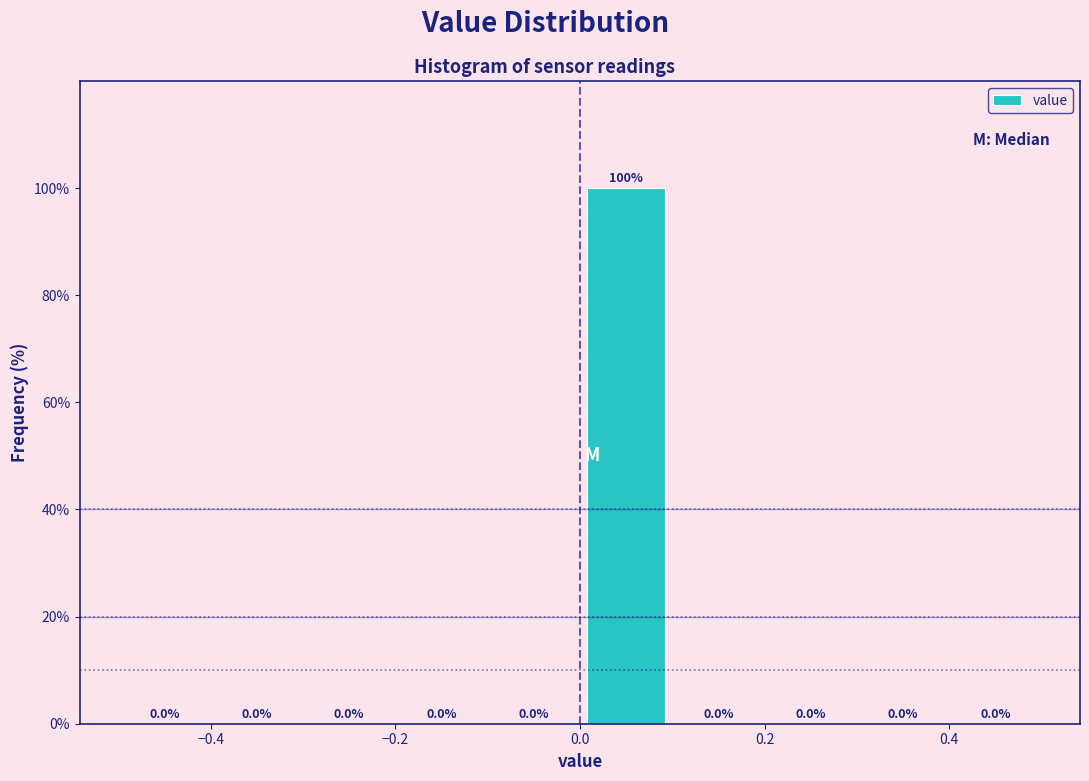

Reading left to right, list every bar in this chart as the range it spans on the x-axis followed by its height.

-0.5 to -0.4: 0.0
-0.4 to -0.3: 0.0
-0.3 to -0.2: 0.0
-0.2 to -0.1: 0.0
-0.1 to 0.0: 0.0
0.0 to 0.1: 100.0
0.1 to 0.2: 0.0
0.2 to 0.3: 0.0
0.3 to 0.4: 0.0
0.4 to 0.5: 0.0